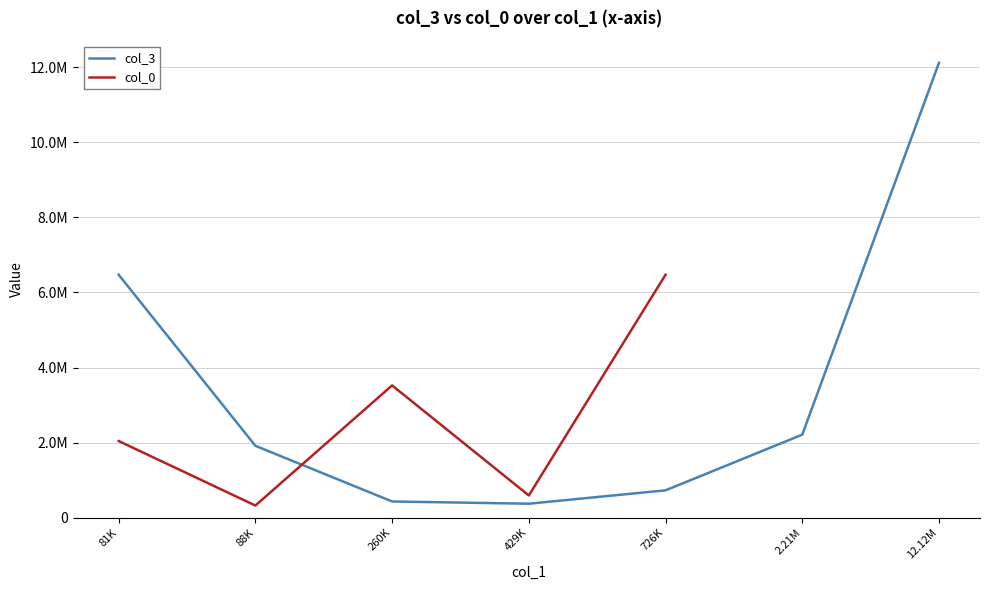

Where does the data first go above 429296?

3